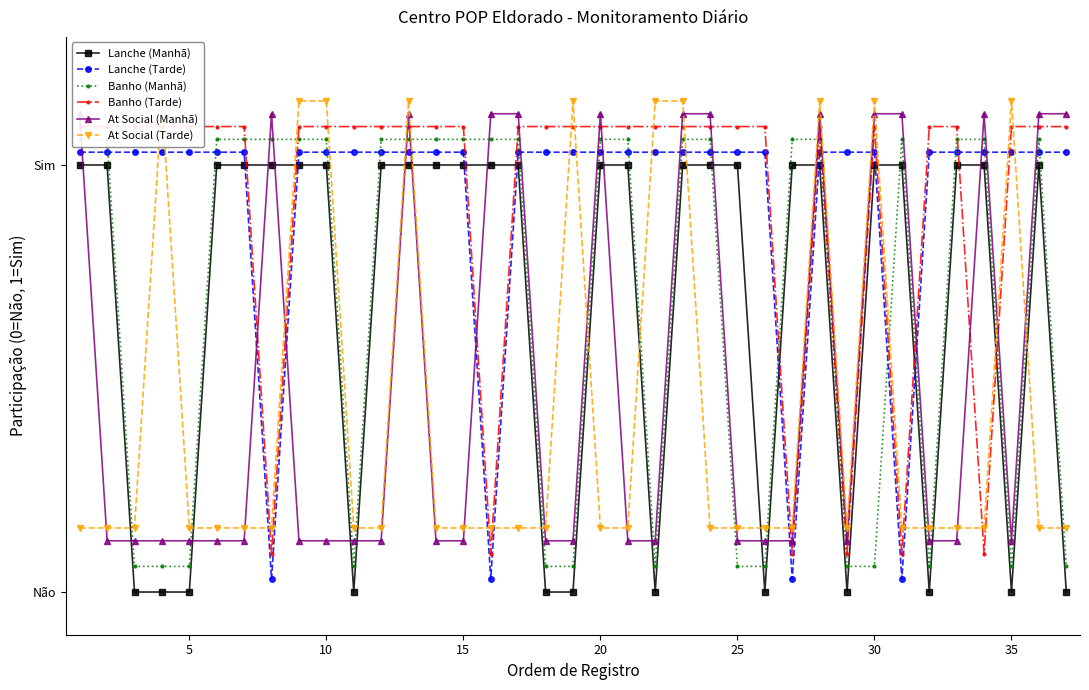

How many times do Banho (Tarde) and At Social (Tarde) cross each other?

16